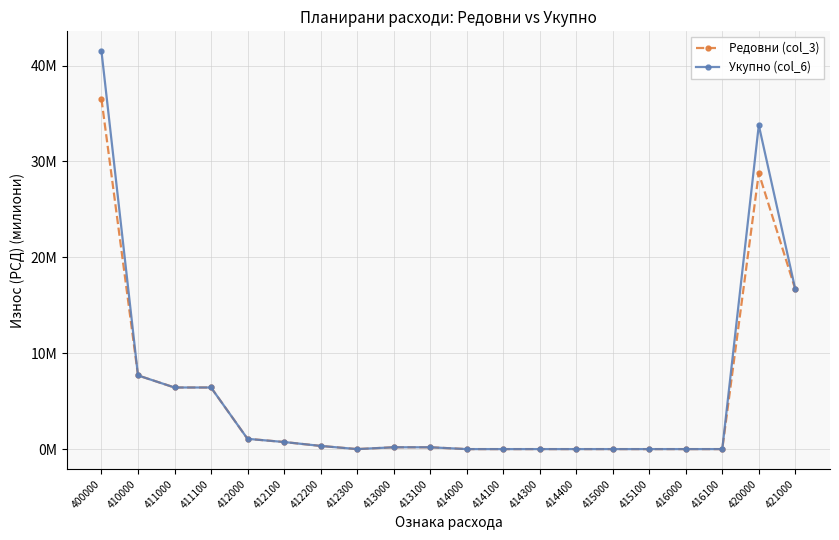

Rank the series by their maximum value, from highest to lowest.

Укупно (col_6), Редовни (col_3)